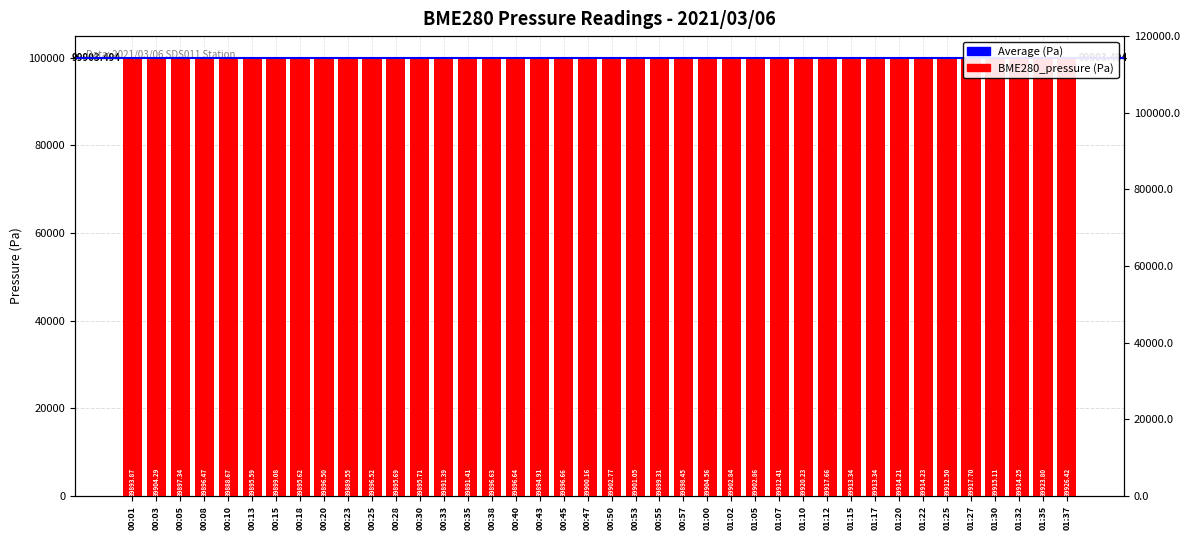

At which label does the data first exceed 99900?

00:03